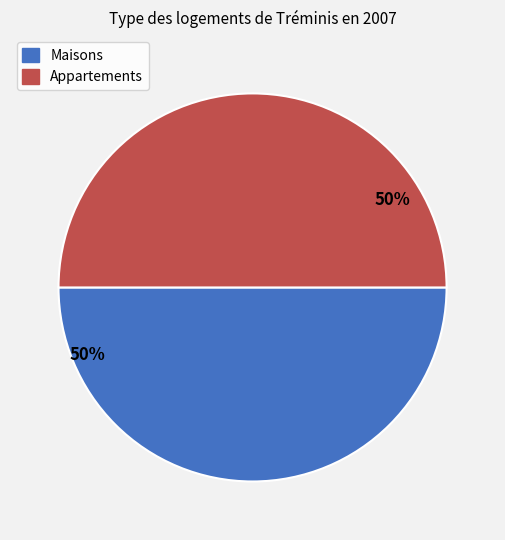

To the nearest percent, what is the average slice percentage?

50%